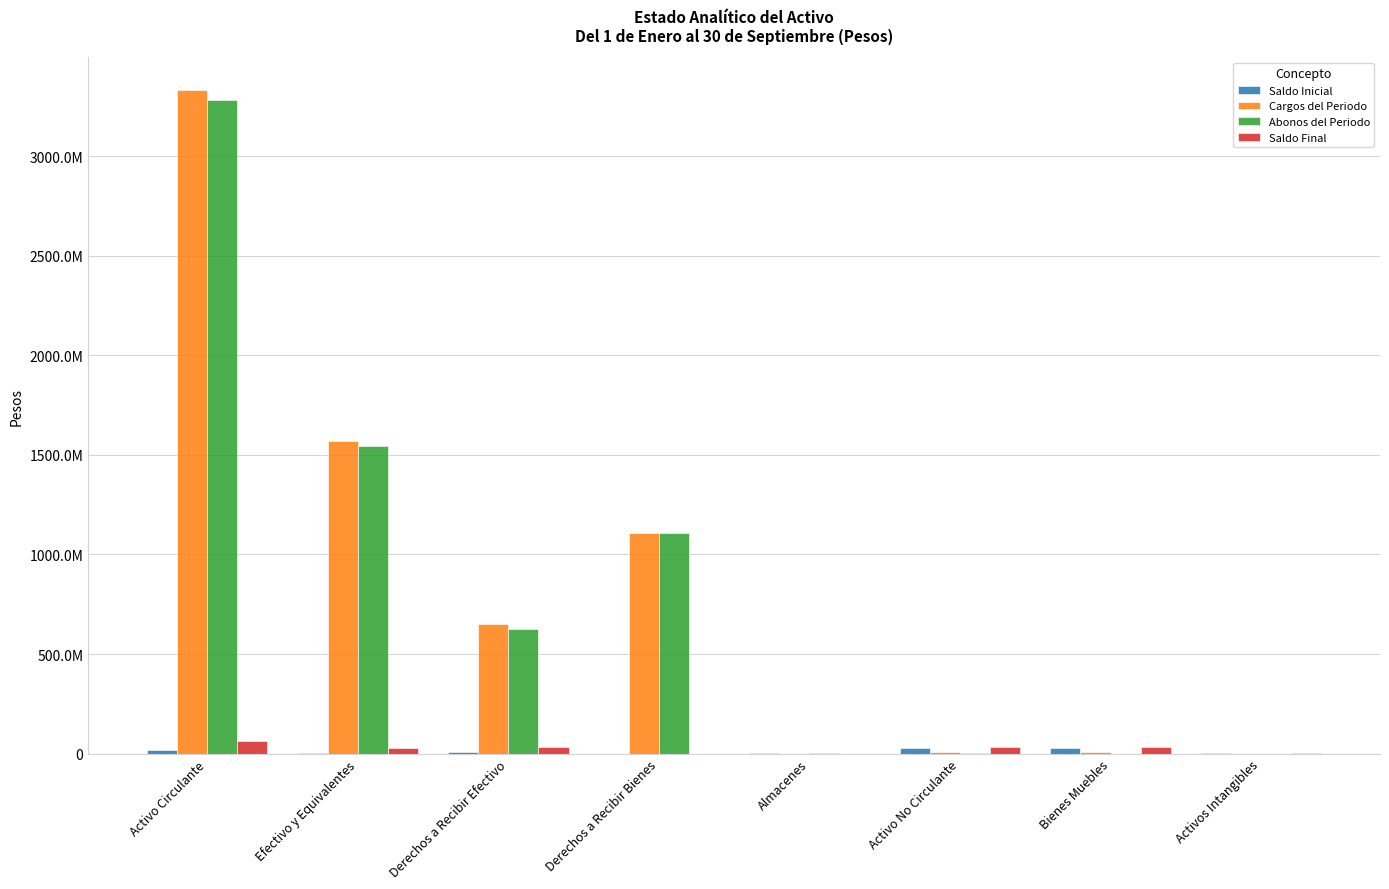

What is the sum of all Abonos del Periodo values?

6568391479.8